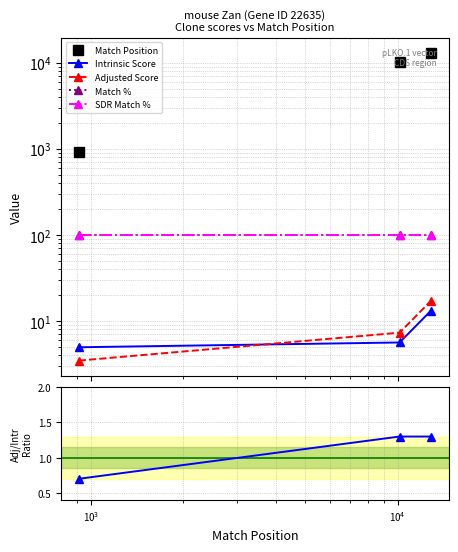

Which series has the largest total across all categories?

Match Position